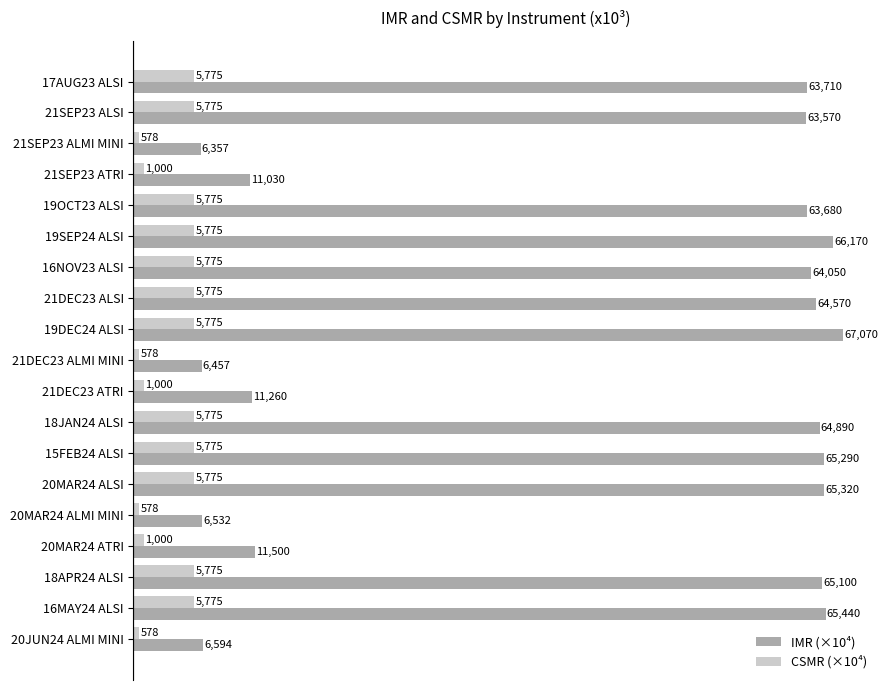

What is the value of the IMR (×10⁴) bar at the 13th from the left?

6.5